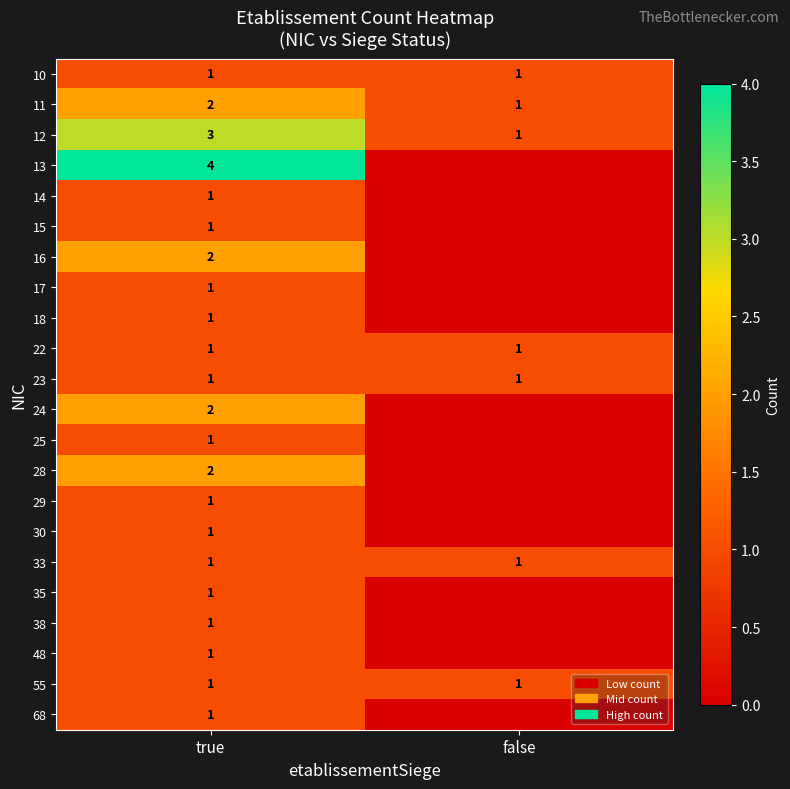

What is the spread (max minus min) of values at true?

3